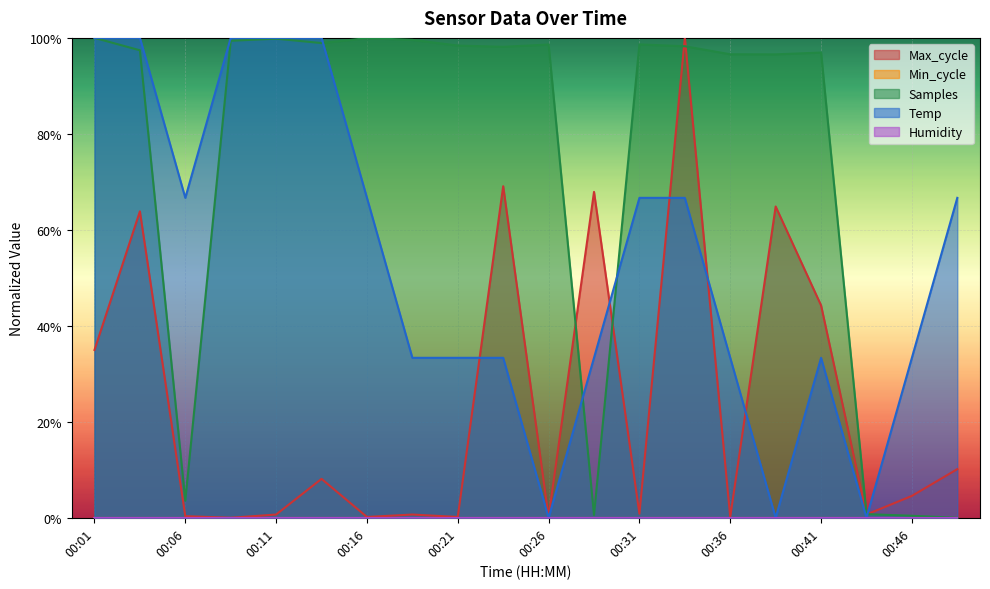

Does the chart display data point markers on the line(s)?

No